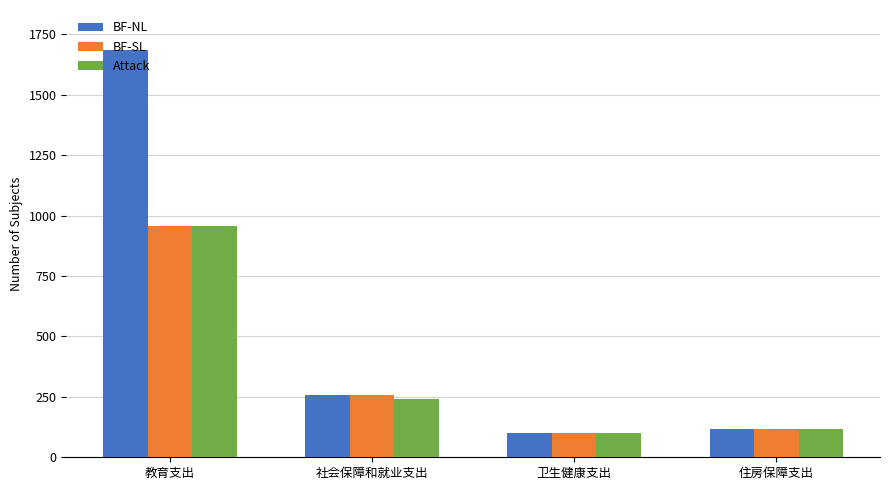

What is the value of the BF-NL bar at the 3rd from the left?

100.0